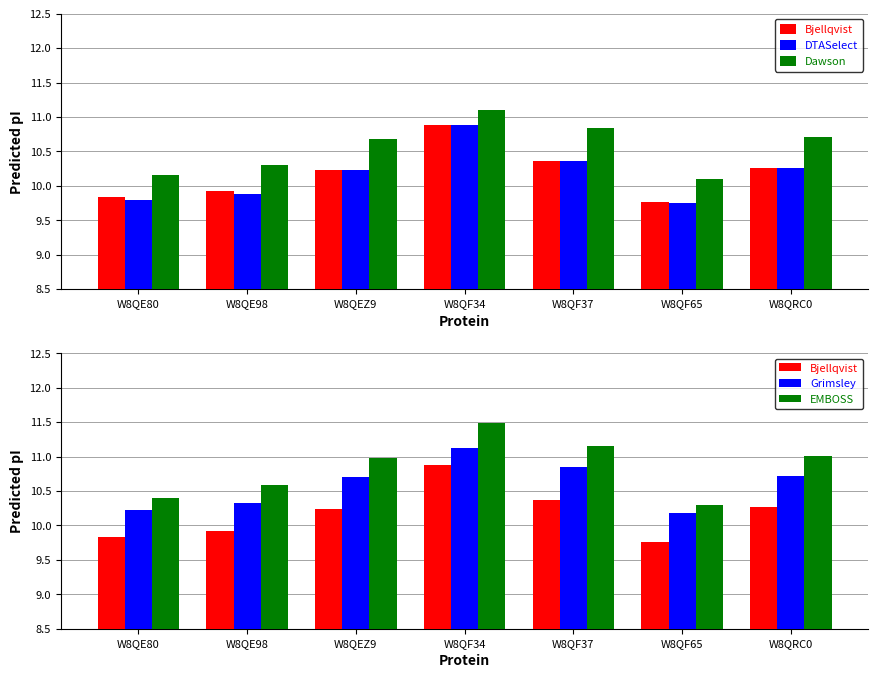

True or false: EMBOSS has a value of 5.2 at W8QE80.

False